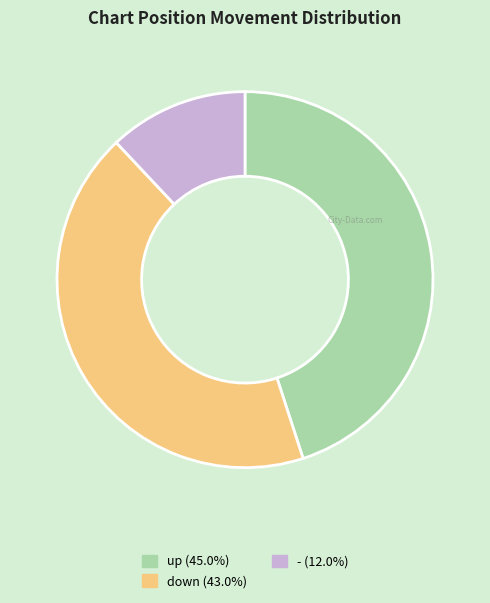

Rank the categories by value from highest to lowest.

up, down, -